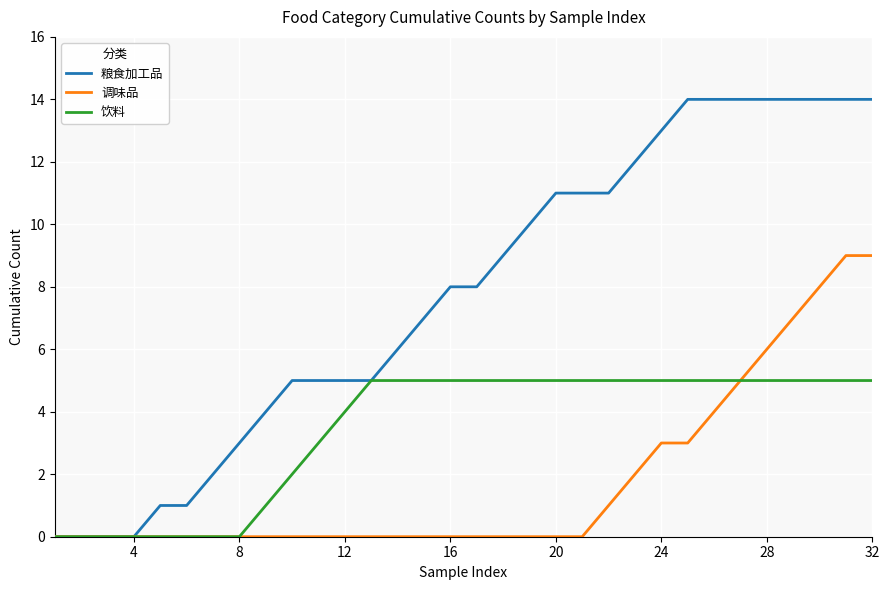

Rank the series by their maximum value, from highest to lowest.

粮食加工品, 调味品, 饮料